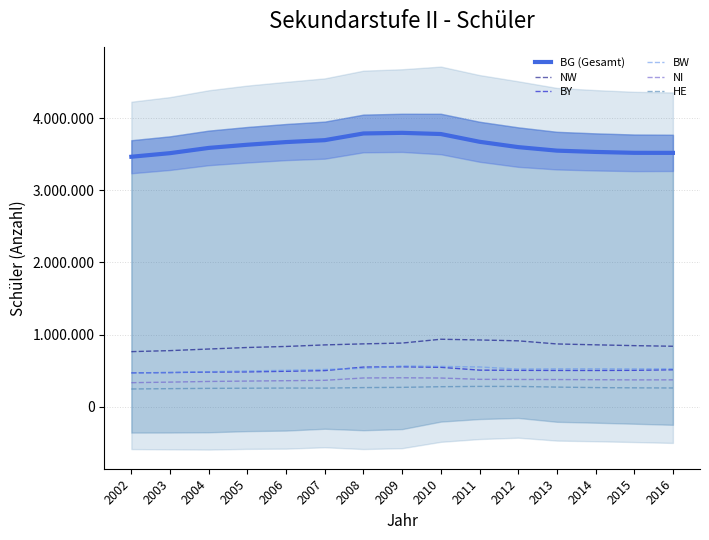

Reading left to right, extract all data points from this chart.

BG (Gesamt): 3465300	3515113	3587710	3631738	3668726	3695329	3788085	3796653	3780318	3672930	3598798	3550022	3532030	3519564	3518891
NW: 762975	777206	799251	820446	834870	856393	870825	881817	934932	924938	912794	869577	857573	846226	837708
BY: 468758	472596	479828	482236	490472	500265	548794	552858	545685	506573	503618	502321	501814	503872	511679
BW: 466835	475175	484905	495424	504023	516022	530731	564980	558278	550549	521431	524505	524802	523904	525831
NI: 332492	340441	349570	354833	360163	365449	398077	400579	397230	379034	377202	376108	373935	371312	371891
HE: 245170	249932	253791	255905	258196	257401	264552	267800	276895	281027	280529	271349	264615	261136	259182